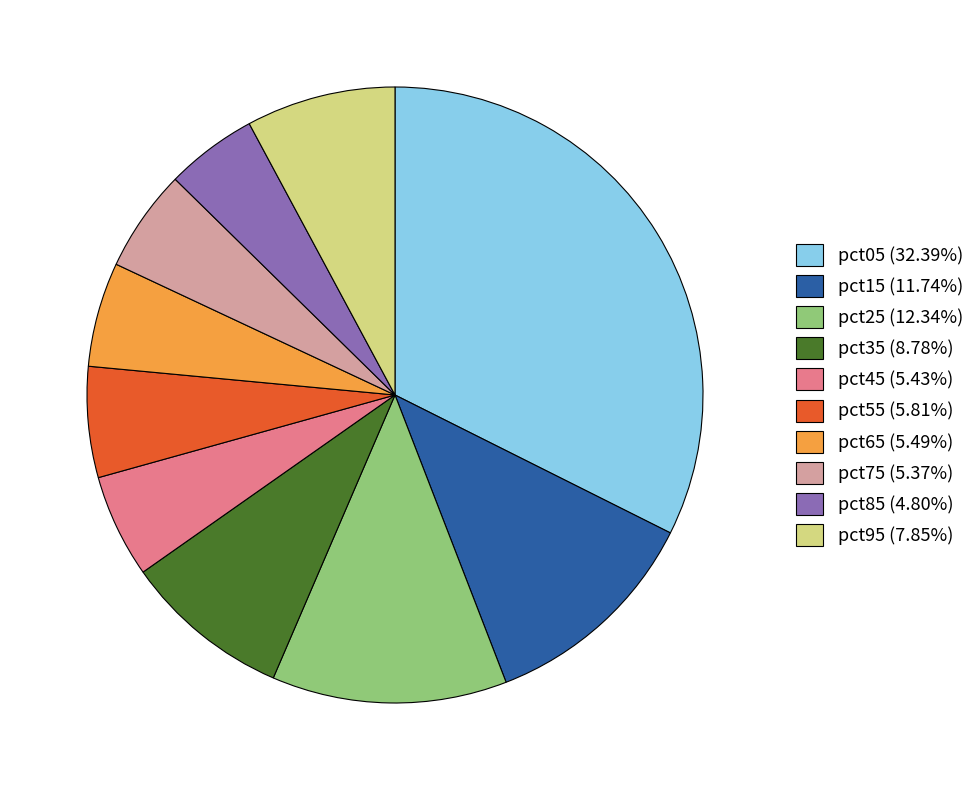

Combined, do pct45 (5.43%) and pct75 (5.37%) account for over 50%?

No